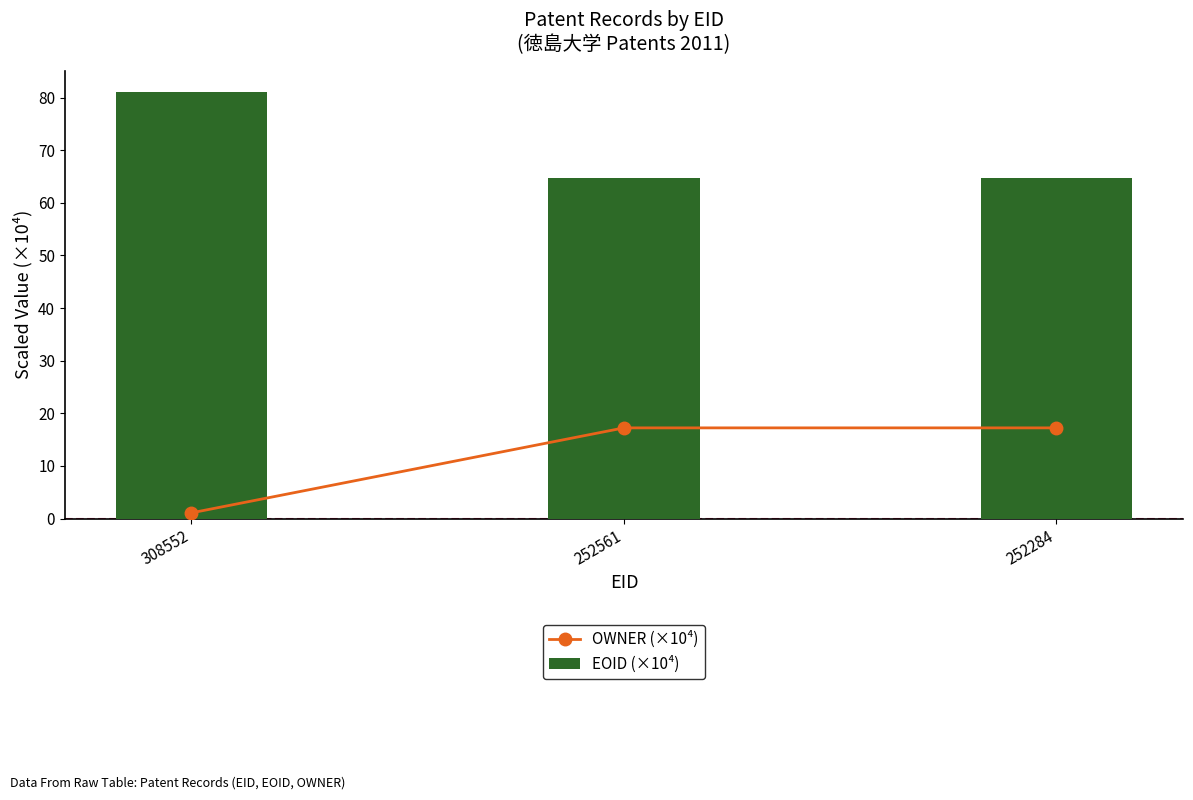

What is the minimum value shown in the chart?

1.1